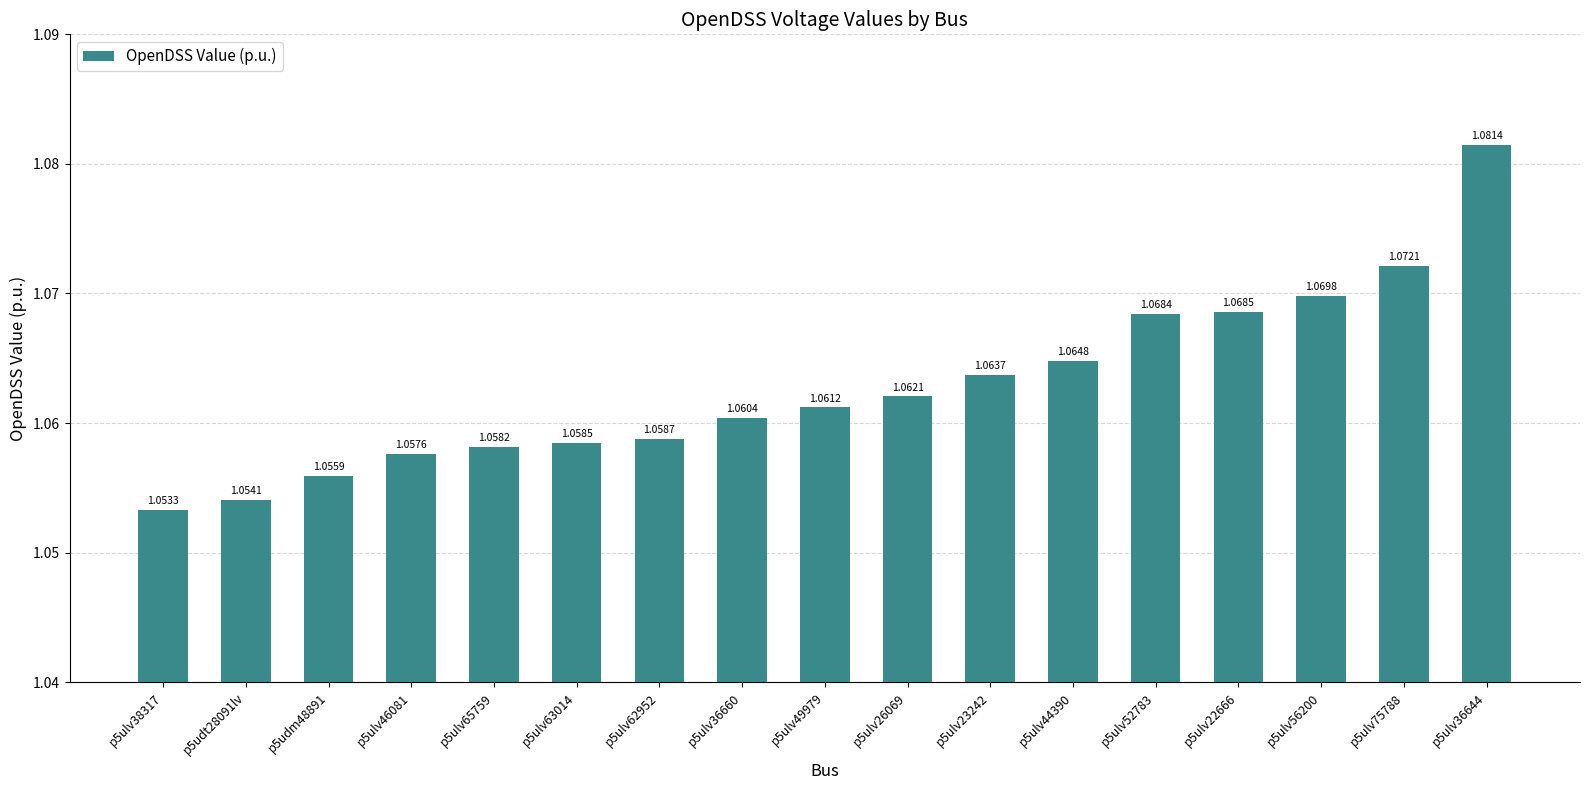

Which has a higher value, p5ulv38317 or p5ulv36644?

p5ulv36644